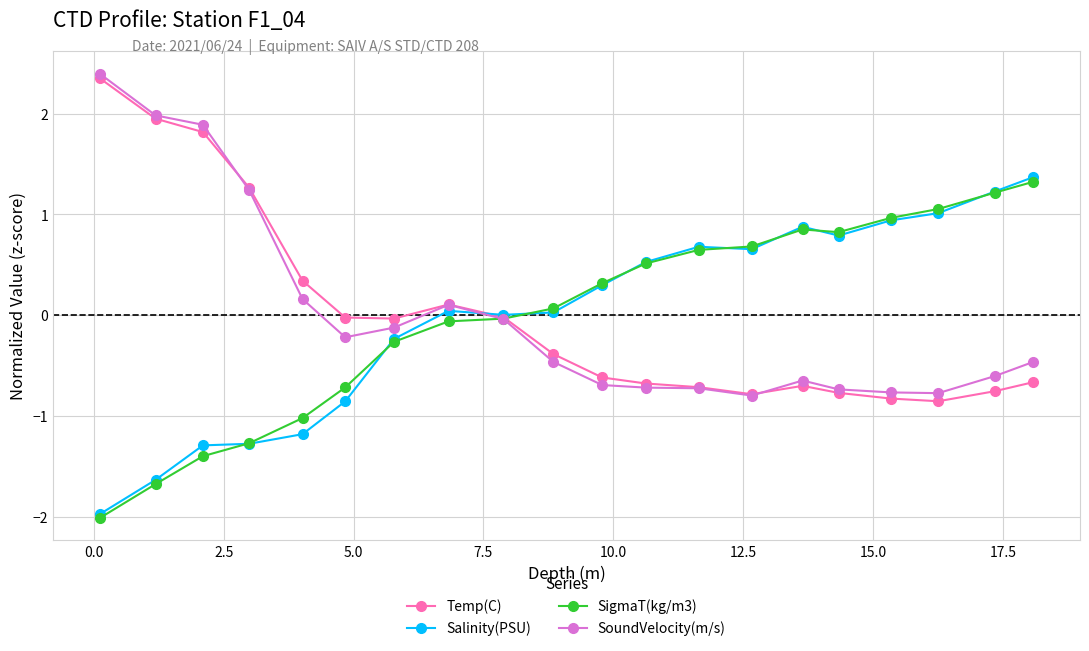

How many lines are shown in the chart?

4